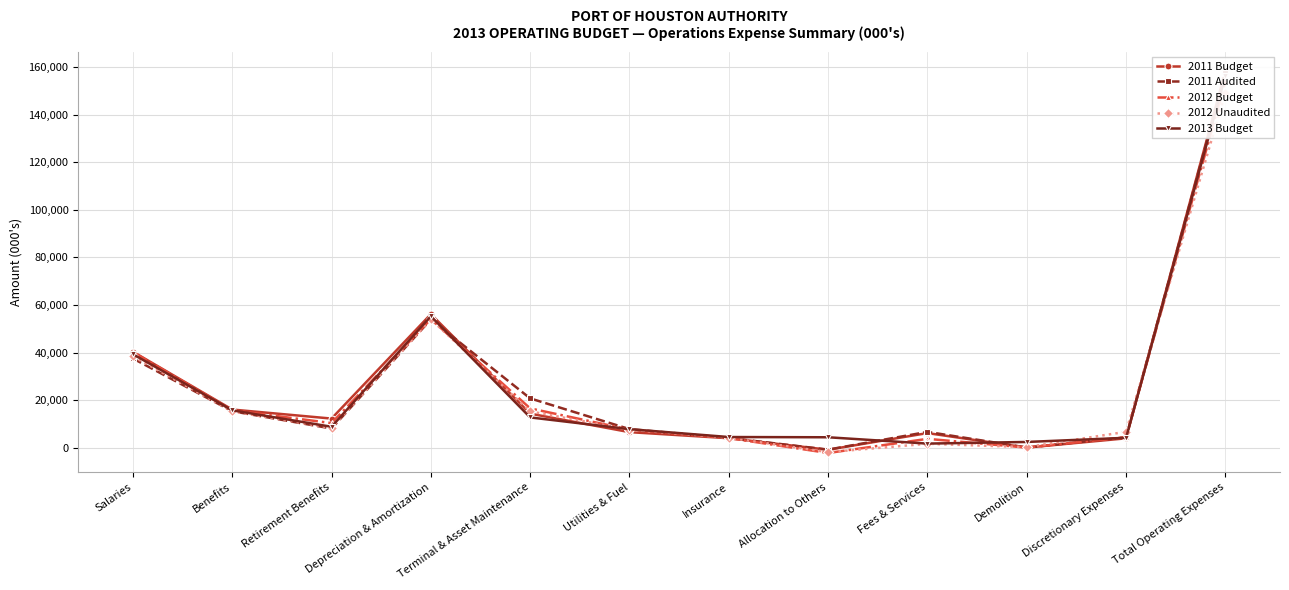

Between which two adjacent categories do 2013 Budget and 2012 Unaudited first intersect?

Depreciation & Amortization and Terminal & Asset Maintenance